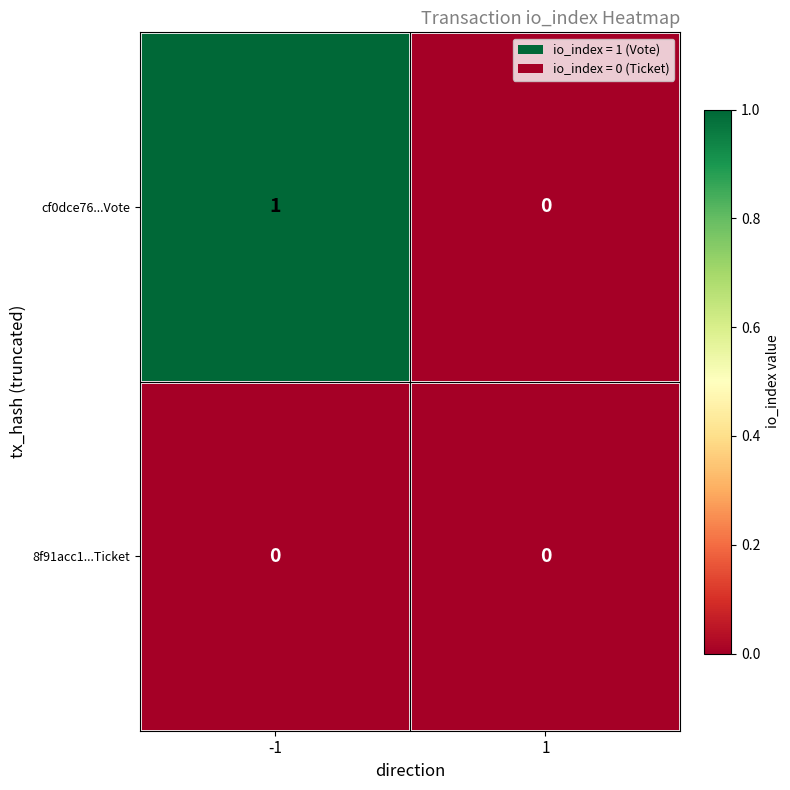

Between -1 and 1, which series saw the biggest shift?

cf0dce76...Vote